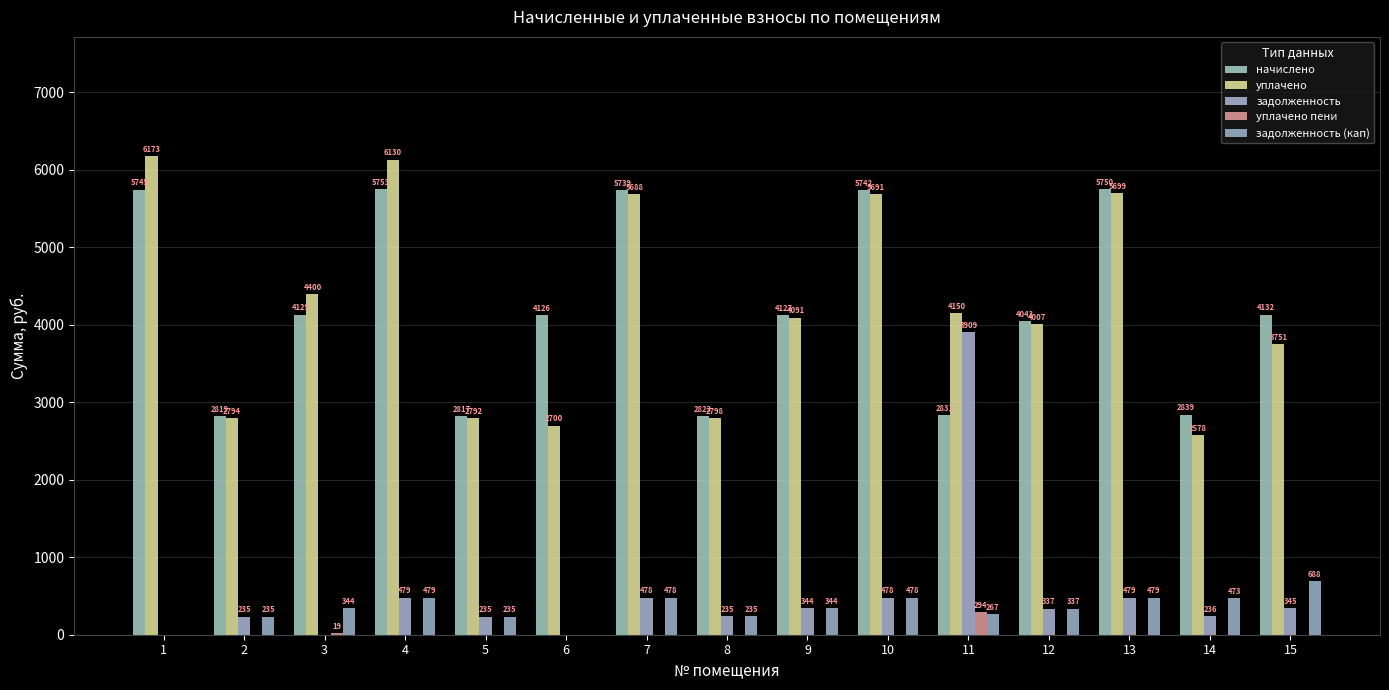

Are the bars horizontal?

No